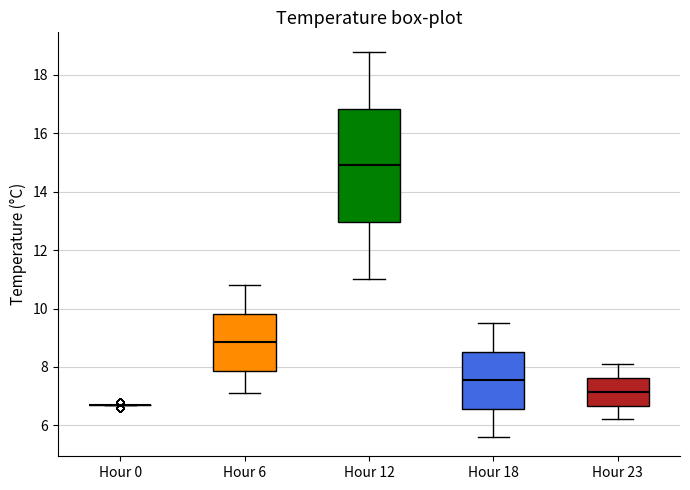

Reading left to right, read every box against the y-axis: the position of its median line, the range the box covers, and the ends of its whiskers. The values are not printed on the chart, so give them approximately, as read against the axis.

Hour 0: box collapsed to a line at 6.8, whiskers 6.8 to 6.8
Hour 6: median 8.8, box 7.8 to 9.8, whiskers 7.2 to 10.8
Hour 12: median 15.0, box 13.0 to 16.8, whiskers 11.0 to 18.8
Hour 18: median 7.6, box 6.6 to 8.6, whiskers 5.6 to 9.6
Hour 23: median 7.2, box 6.6 to 7.6, whiskers 6.2 to 8.2